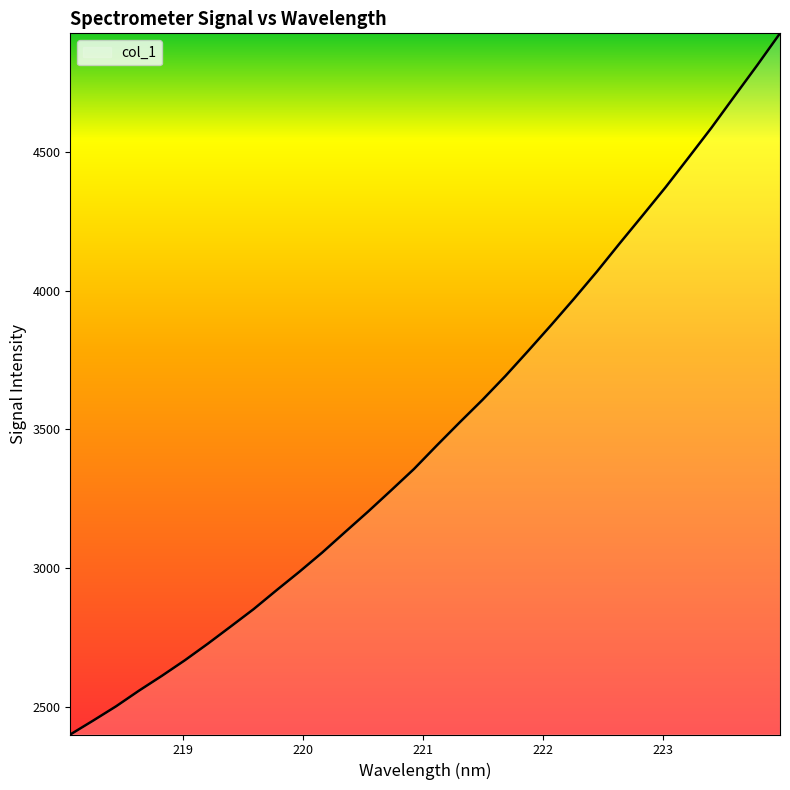

What is the maximum value shown in the chart?

4928.4